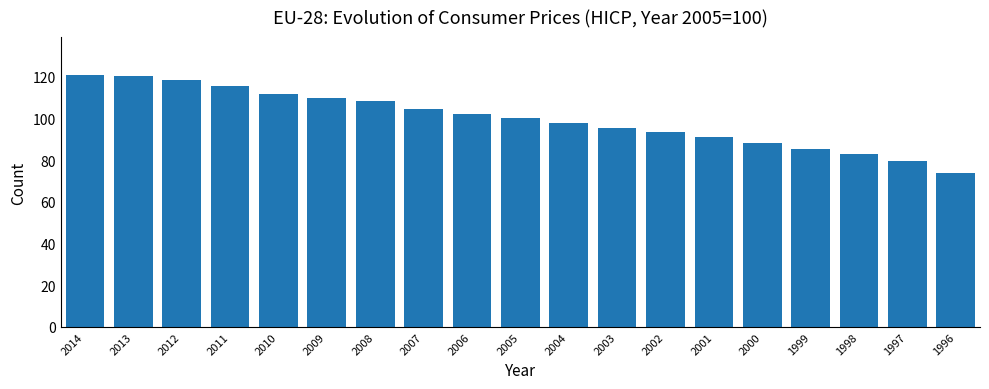

What is the sum of all values?

1900.5